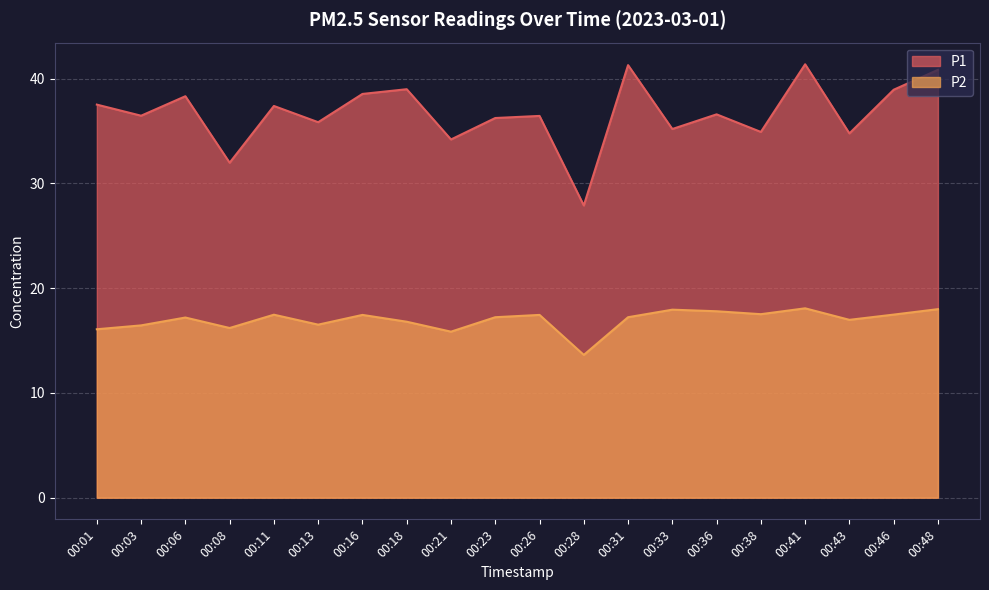

The P2 series shows 17.9 at 00:33. True or false?

True